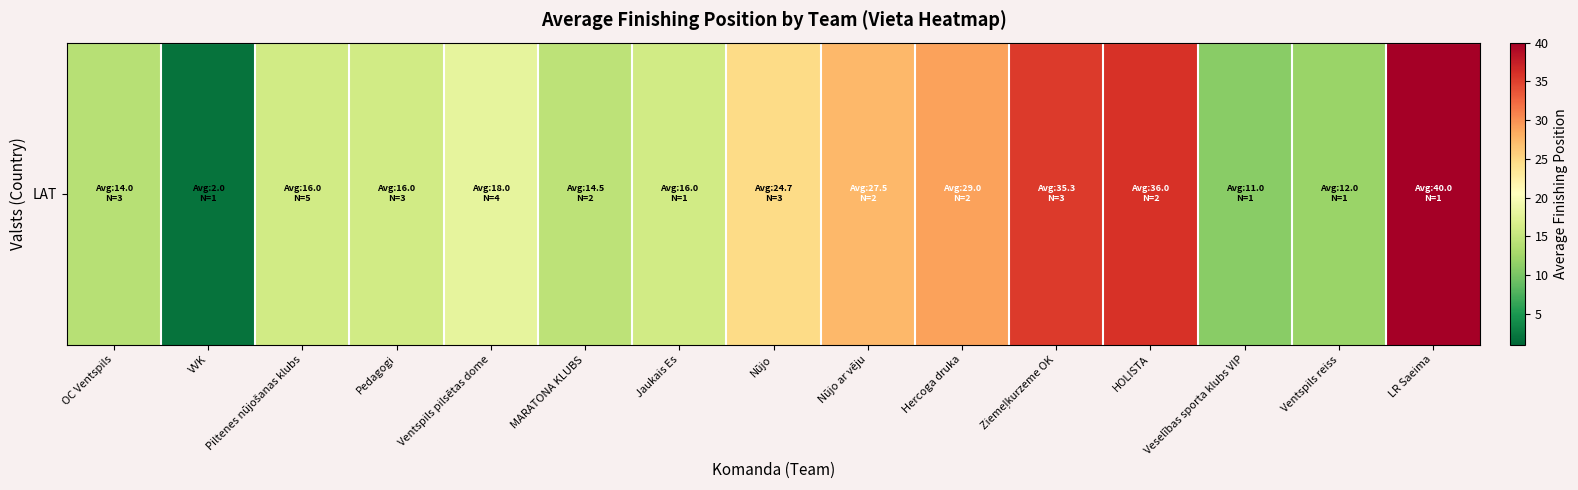

The value at Hercoga druka is 29.0. True or false?

True